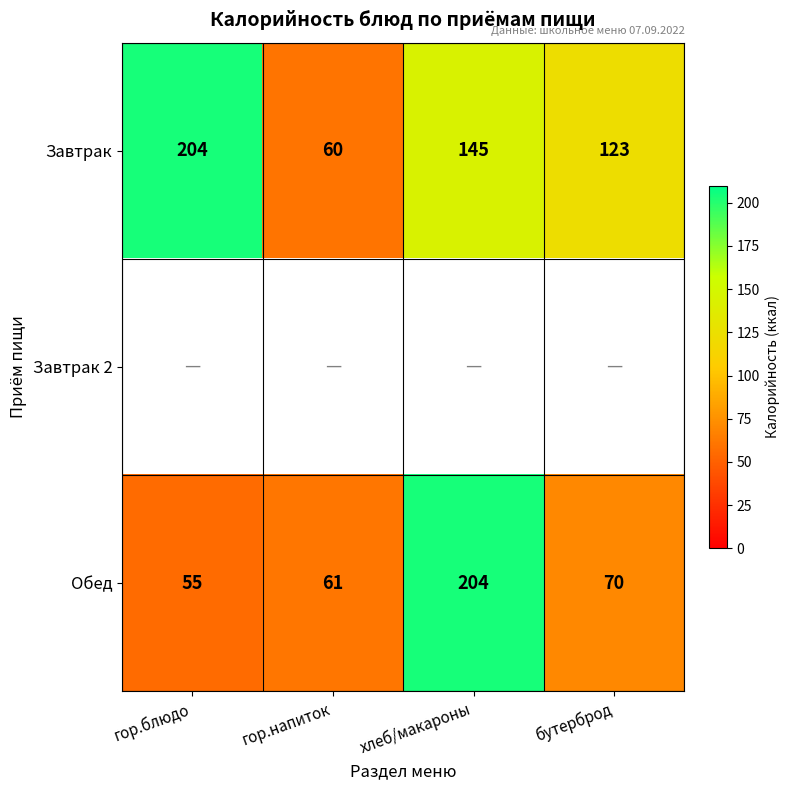

What is the total value across all series at бутерброд?

193